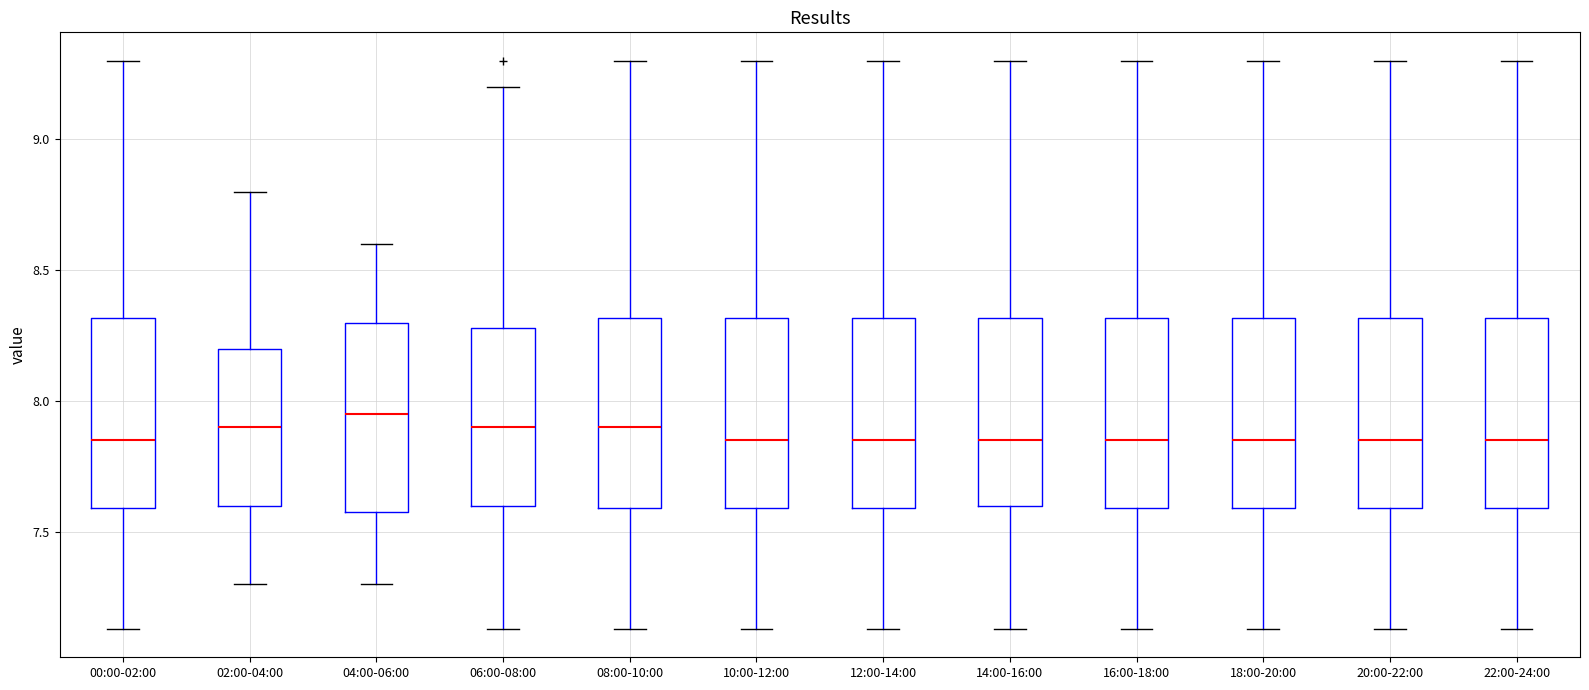

Reading left to right, transcribe this box plot: for each box, give where its median line is, the range the box spans, and where its two whiskers end, as read against the y-axis. The values are not printed on the chart, so give them approximately, as read against the axis.

00:00-02:00: median 7.85, box 7.60 to 8.30, whiskers 7.15 to 9.30
02:00-04:00: median 7.90, box 7.60 to 8.20, whiskers 7.30 to 8.80
04:00-06:00: median 7.95, box 7.60 to 8.30, whiskers 7.30 to 8.60
06:00-08:00: median 7.90, box 7.60 to 8.30, whiskers 7.15 to 9.20
08:00-10:00: median 7.90, box 7.60 to 8.30, whiskers 7.15 to 9.30
10:00-12:00: median 7.85, box 7.60 to 8.30, whiskers 7.15 to 9.30
12:00-14:00: median 7.85, box 7.60 to 8.30, whiskers 7.15 to 9.30
14:00-16:00: median 7.85, box 7.60 to 8.30, whiskers 7.15 to 9.30
16:00-18:00: median 7.85, box 7.60 to 8.30, whiskers 7.15 to 9.30
18:00-20:00: median 7.85, box 7.60 to 8.30, whiskers 7.15 to 9.30
20:00-22:00: median 7.85, box 7.60 to 8.30, whiskers 7.15 to 9.30
22:00-24:00: median 7.85, box 7.60 to 8.30, whiskers 7.15 to 9.30